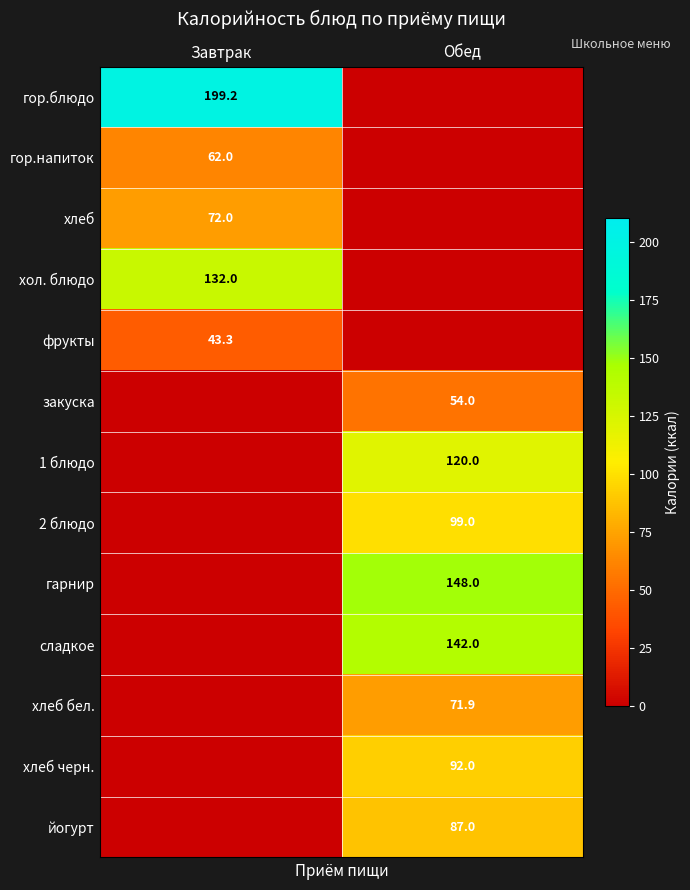

What is the difference between the highest and lowest values at Обед?

148.0